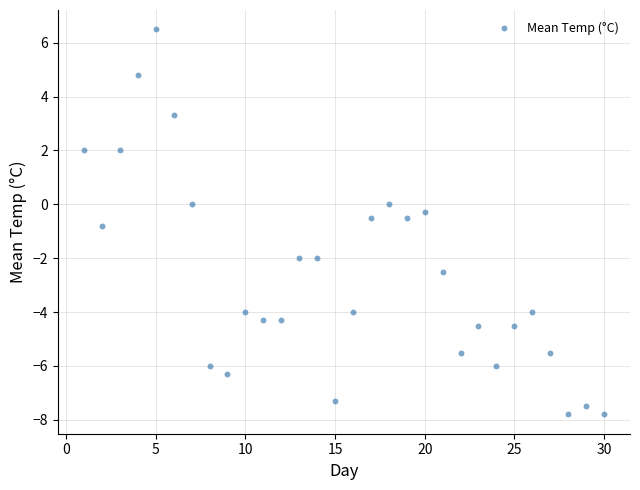

What is the range of Y values (max minus min)?

14.3